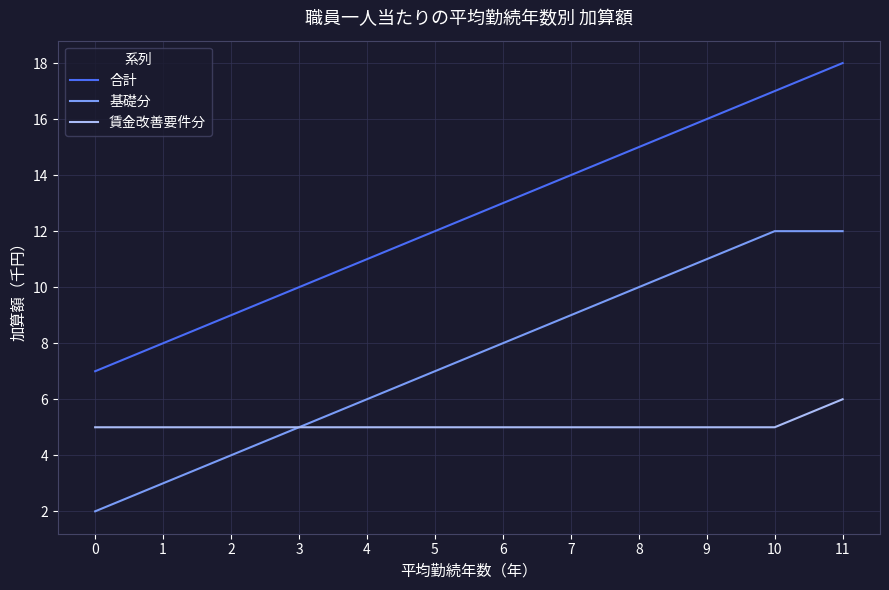

Reading left to right, extract all data points from this chart.

合計: 7	8	9	10	11	12	13	14	15	16	17	18
基礎分: 2	3	4	5	6	7	8	9	10	11	12	12
賃金改善要件分: 5	5	5	5	5	5	5	5	5	5	5	6